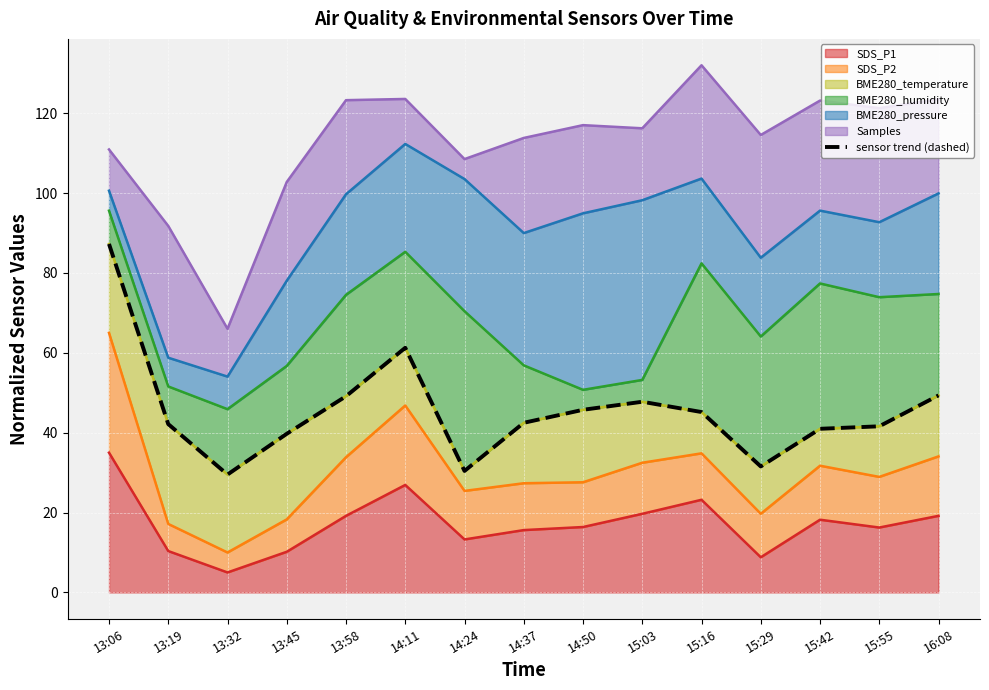

Approximately how many times larger is the value at 15:55 compared to 14:24?

1.4